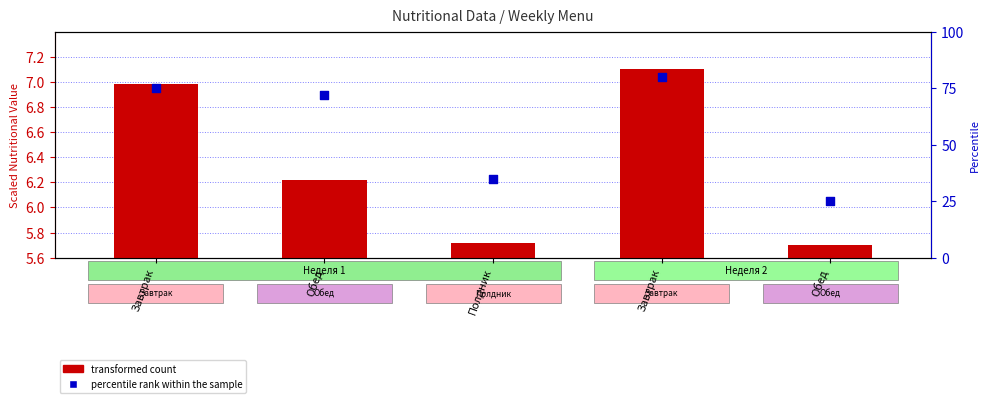

Which series reaches the maximum Y coordinate?

percentile rank within the sample